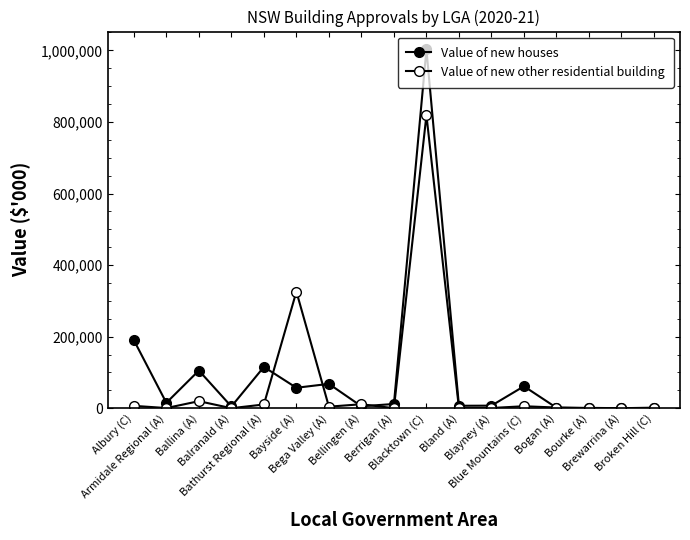

How many data points in Value of new houses are less than 11800?

8